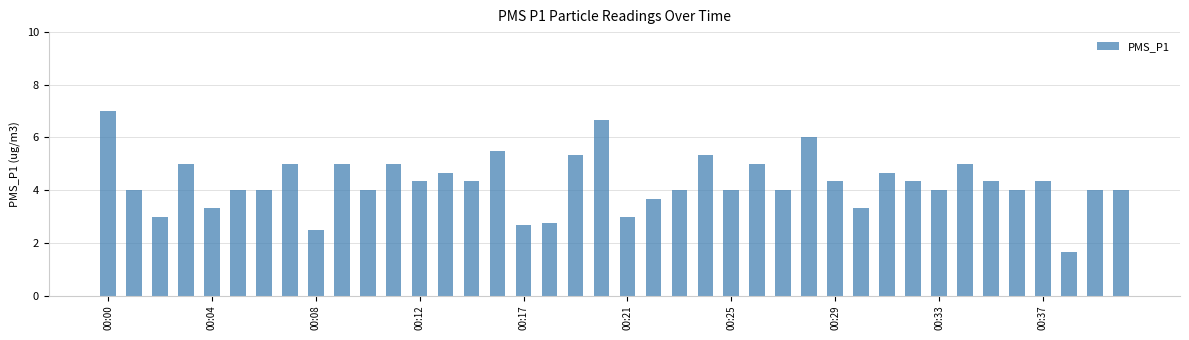

What is the minimum value shown in the chart?

1.7